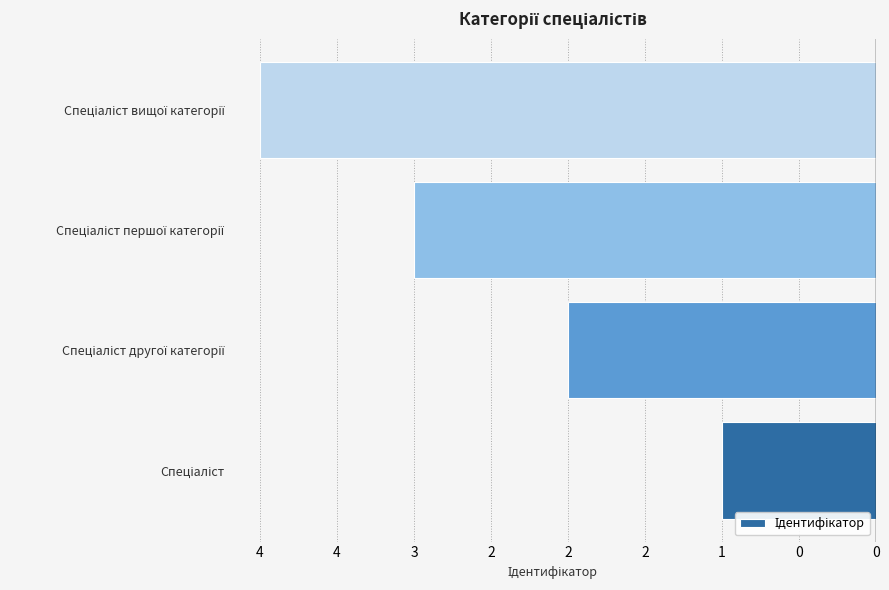

Are the bars horizontal?

Yes